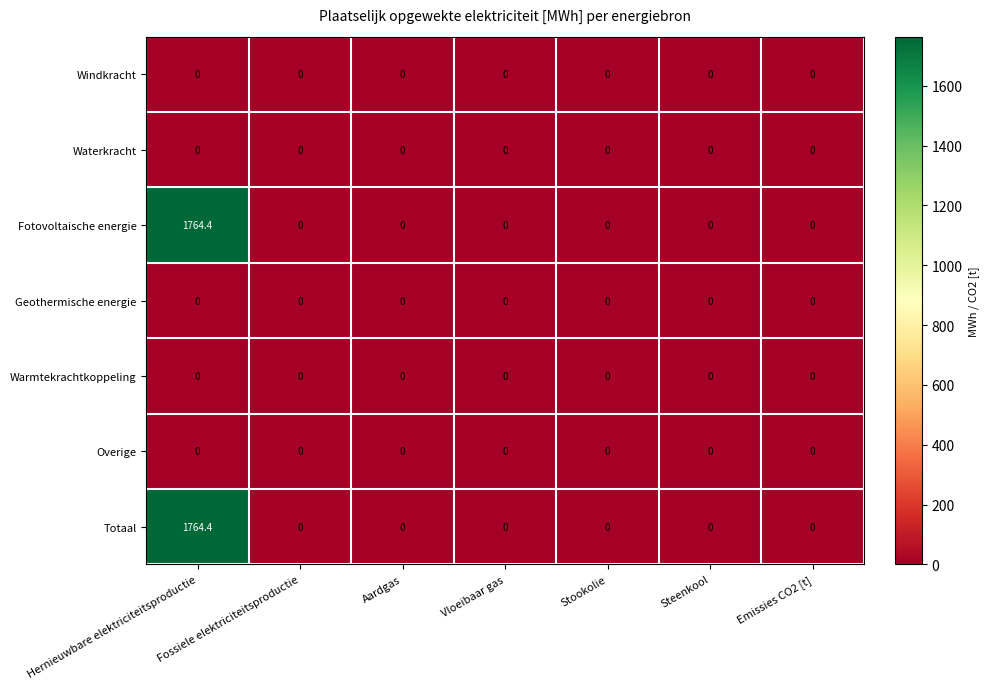

Which category has the highest value across all series?

Hernieuwbare elektriciteitsproductie